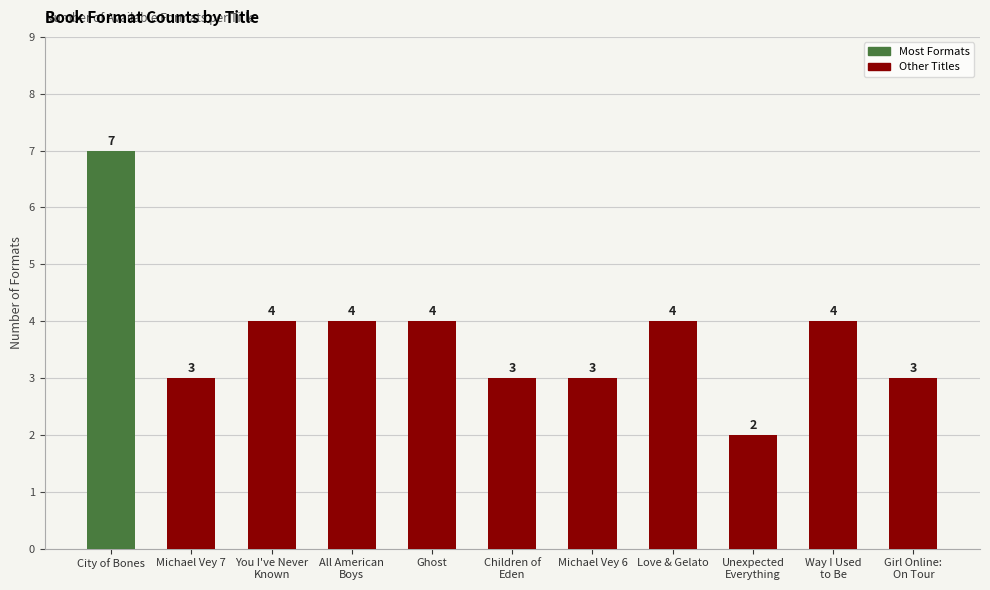

What is the label of the 8th bar from the right?

All American
Boys